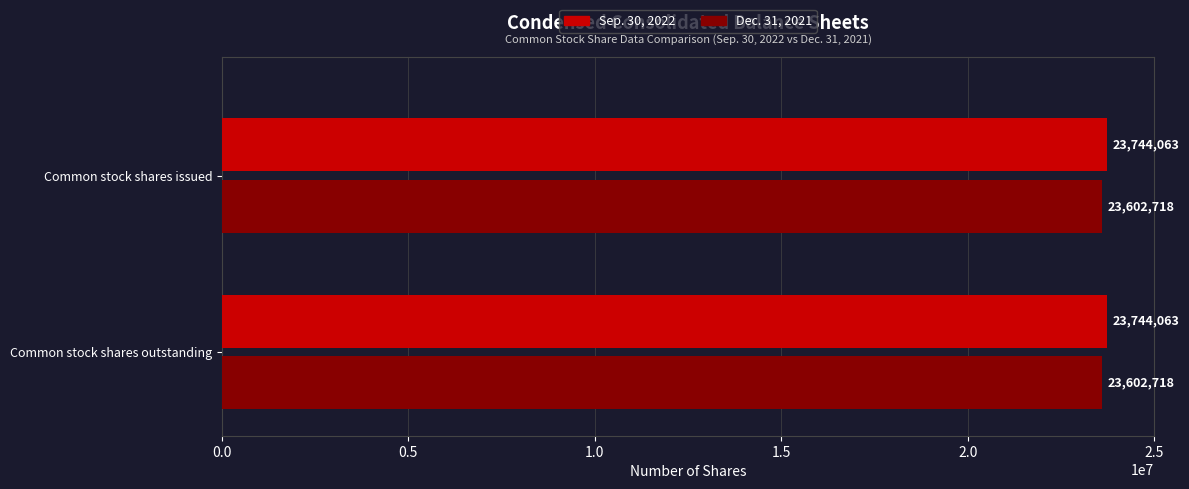

What is the average value of the Dec. 31, 2021 series?

23602718